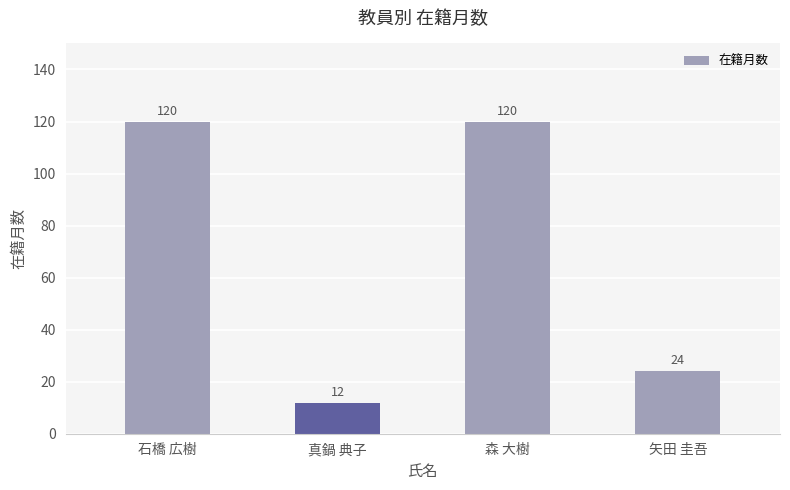

Read the value at 森 大樹.

120